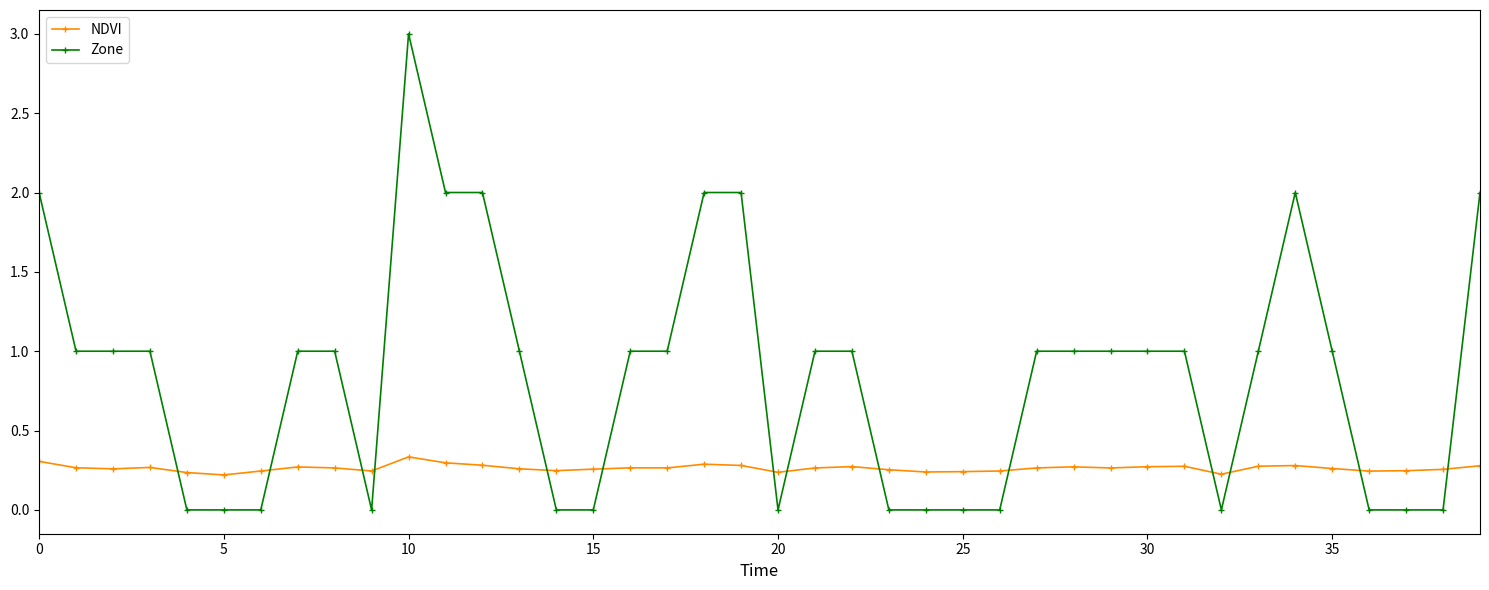

List the series in order of their overall mean, highest first.

Zone, NDVI